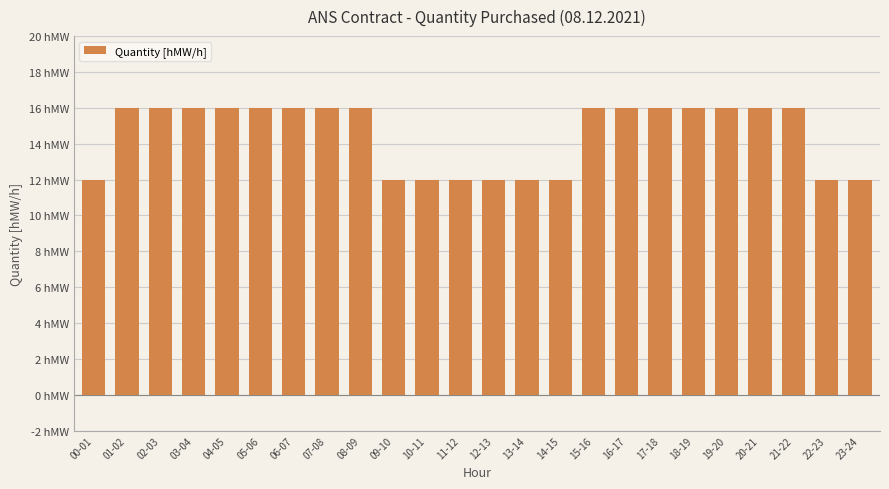

What is the label of the 13th bar from the left?

12-13